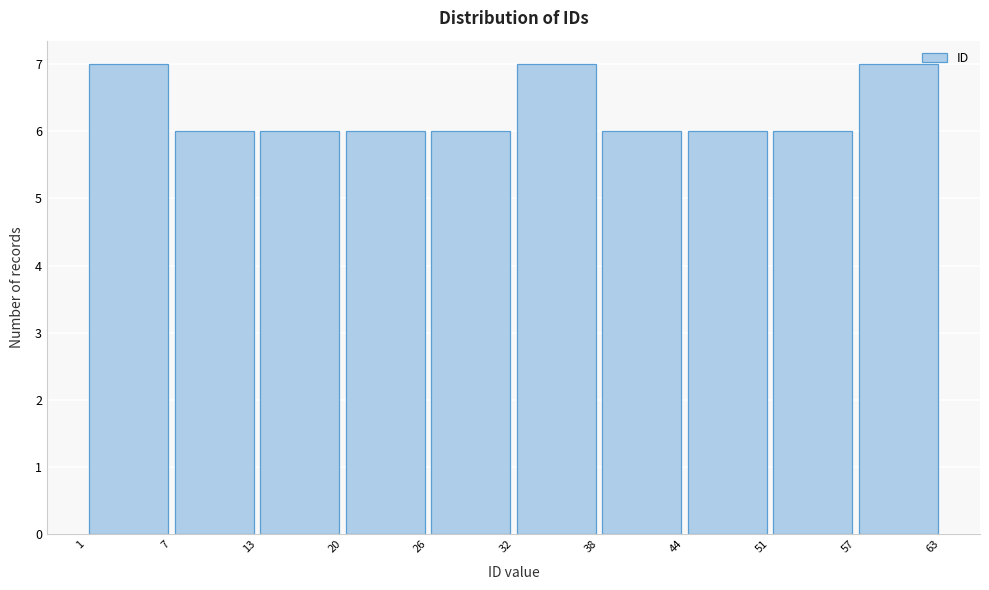

How tall is the bar that spans 51 to 57 on the x-axis? The values are not printed on the chart, so give them approximately, as read against the axis.

6